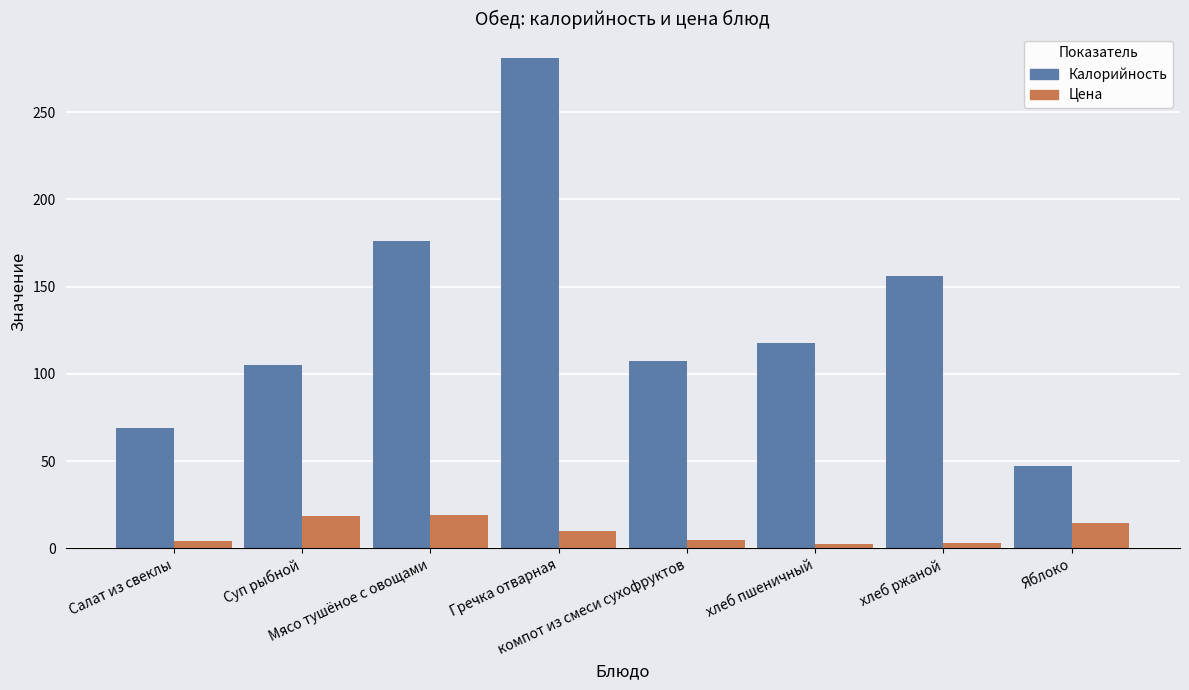

What is the label of the 6th bar from the left?

хлеб пшеничный